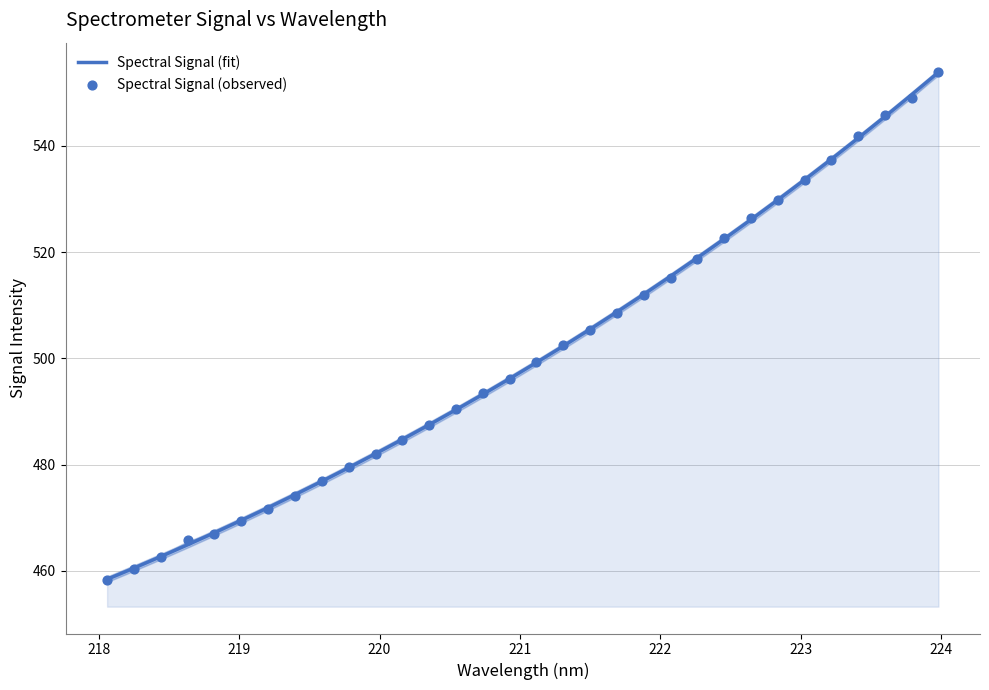

Which series has the widest spread of Y values?

Spectral Signal (observed)